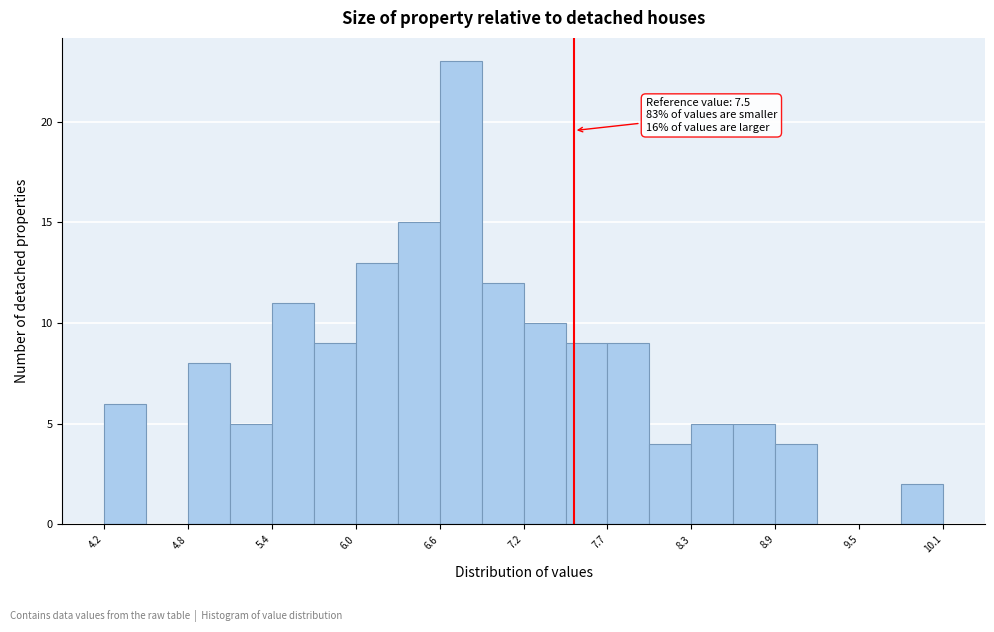

Read against the x-axis, roughly where is the centre of the tallest bar?

6.7